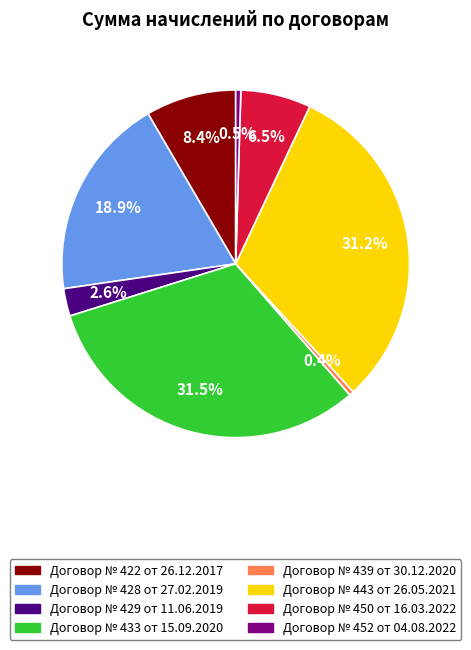

To the nearest percent, what is the combined percentage of Договор № 433 от 15.09.2020 and Договор № 429 от 11.06.2019?

34%